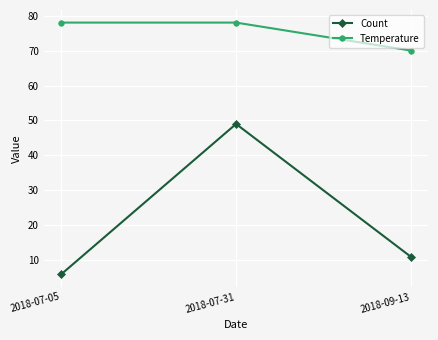

How many Temperature values are between 70 and 78?

3